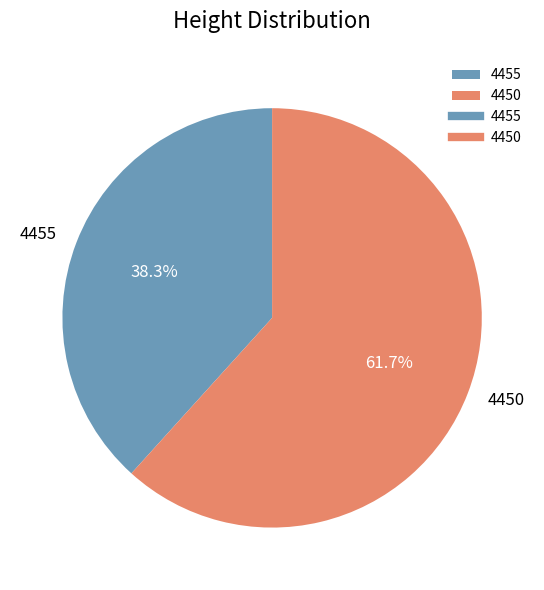

To the nearest percent, what portion does 4455 represent?

38%